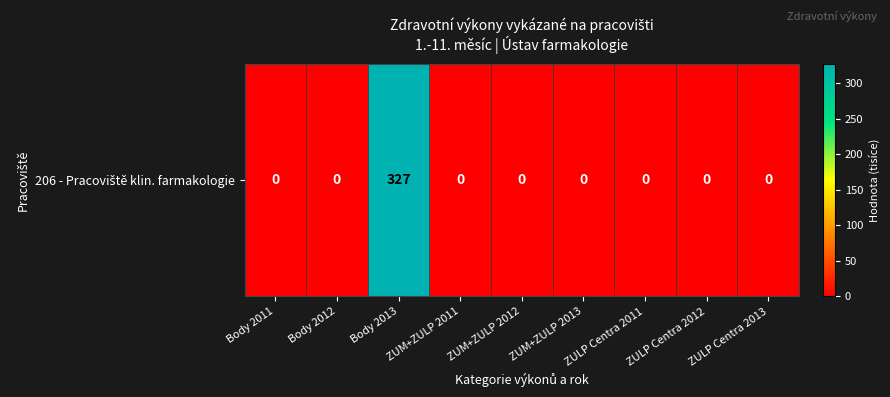

The chart shows a value of -221 at ZULP Centra 2012. True or false?

False